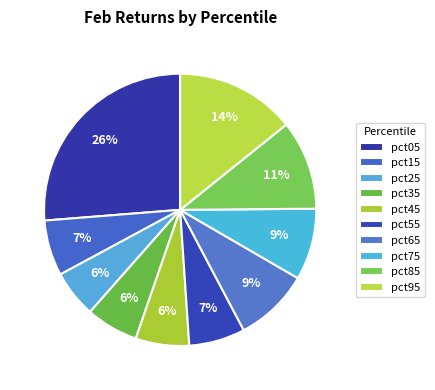

What percentage is the pct05 slice, to the nearest percent?

26%